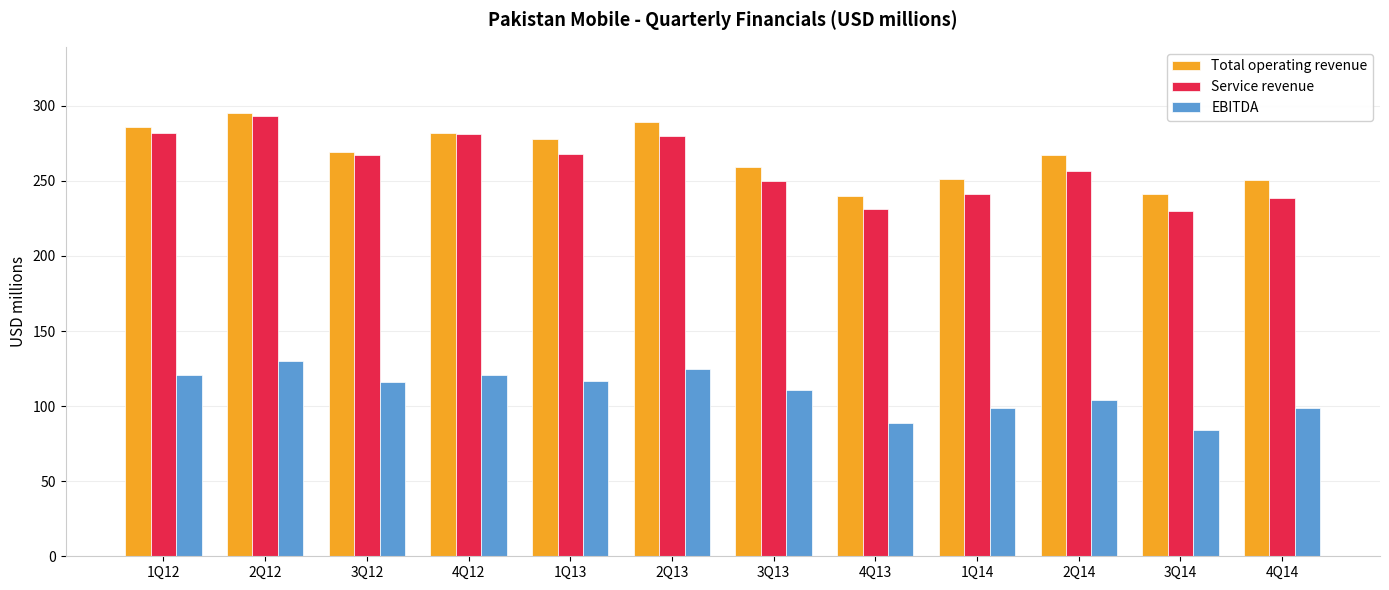

What is the difference between the Total operating revenue values at 2Q12 and 4Q12?

13.0